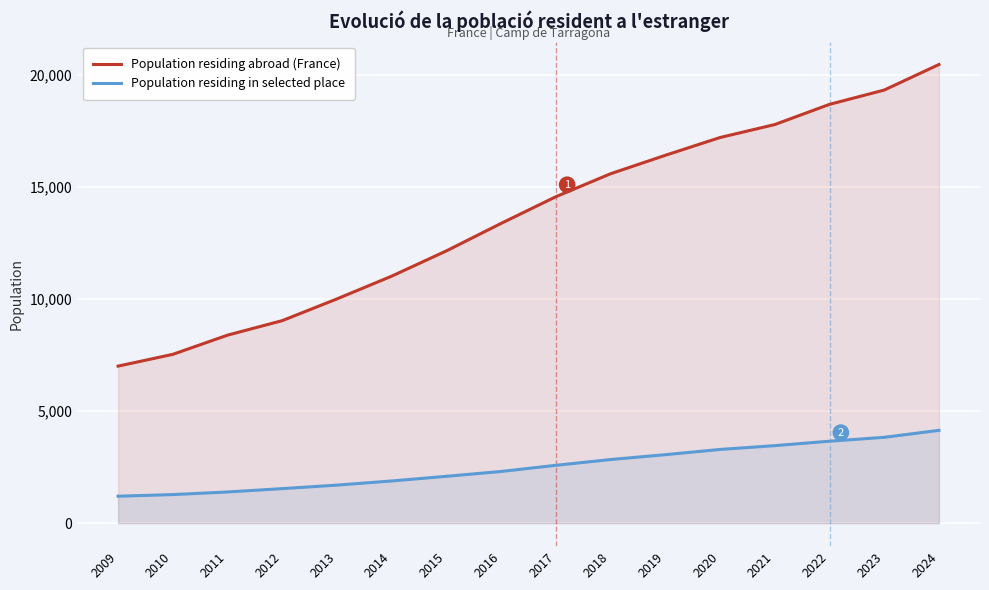

What is the total value across all series at 2024?

24624